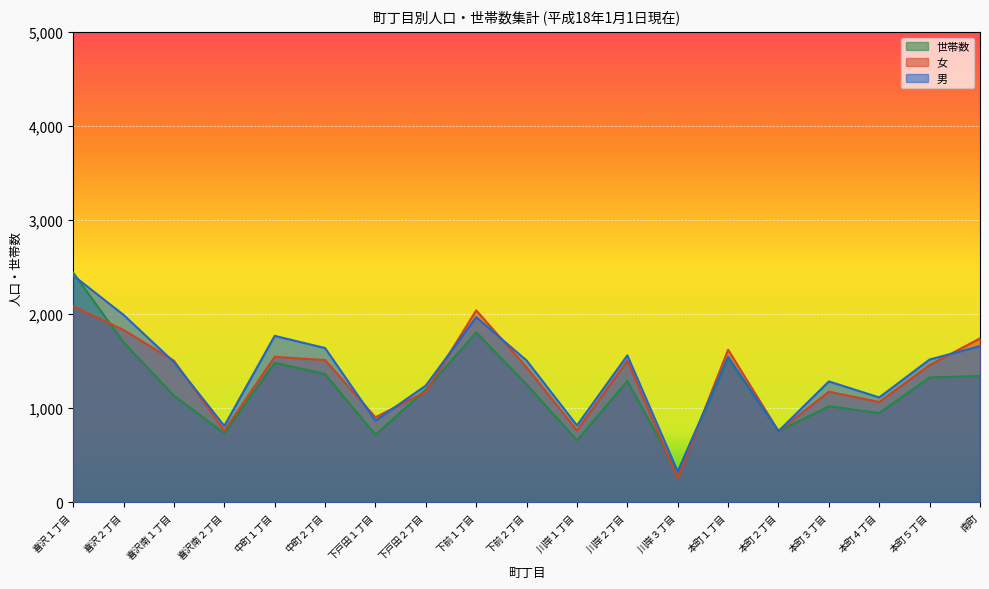

Which category has the highest value across all series?

喜沢１丁目